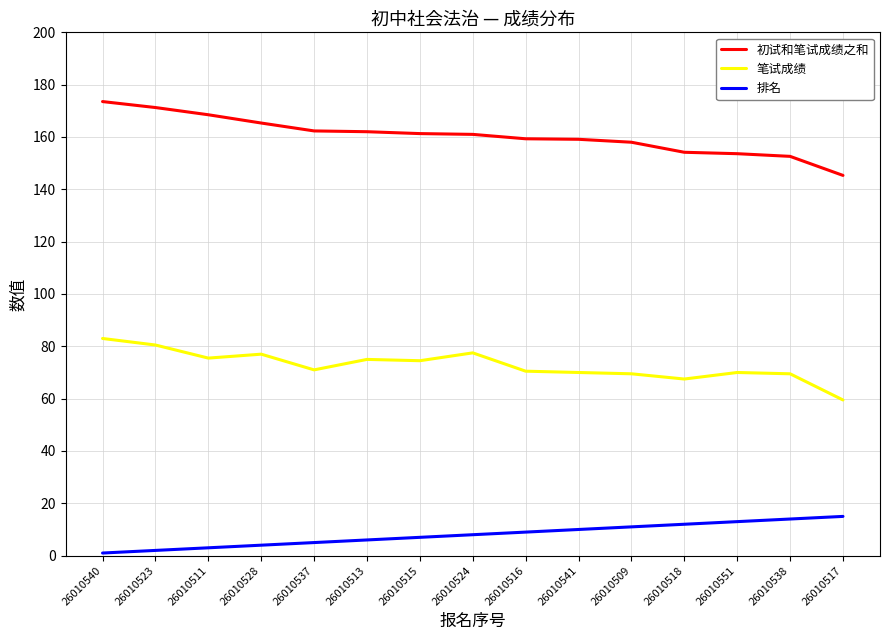

What is the difference between the 笔试成绩 values at 26010517 and 26010551?

10.5